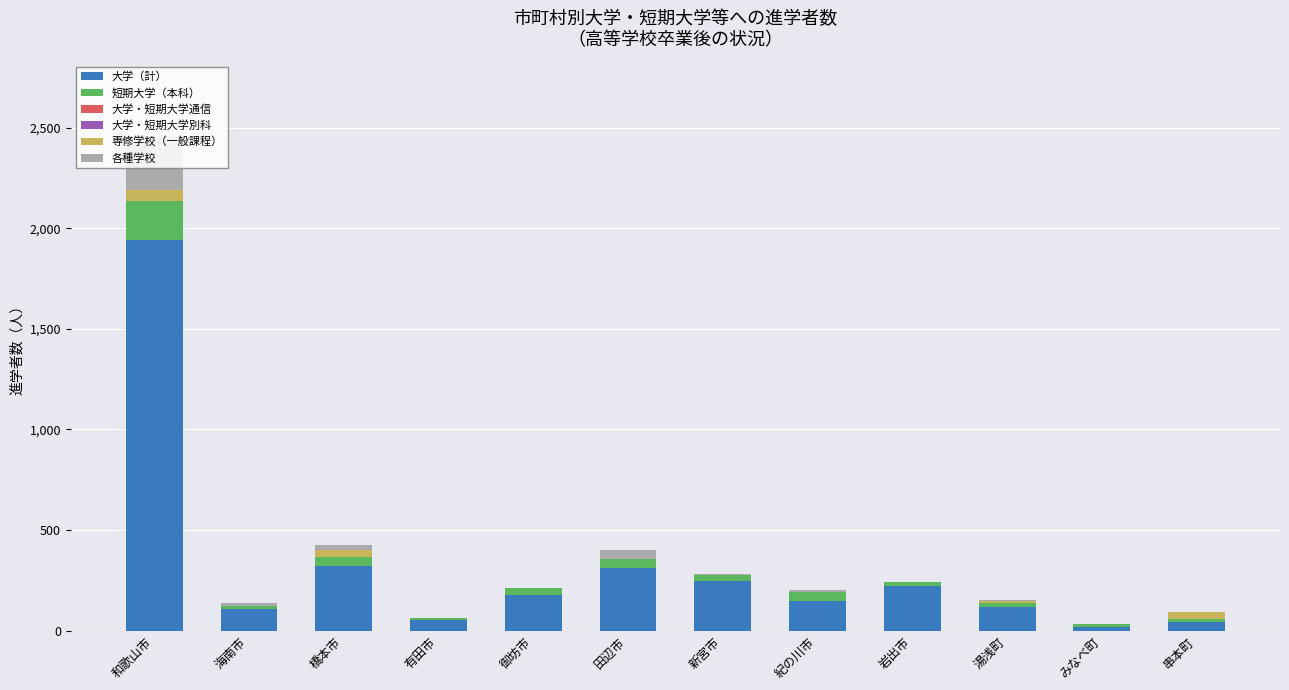

At which category is the sum across all series the highest?

和歌山市